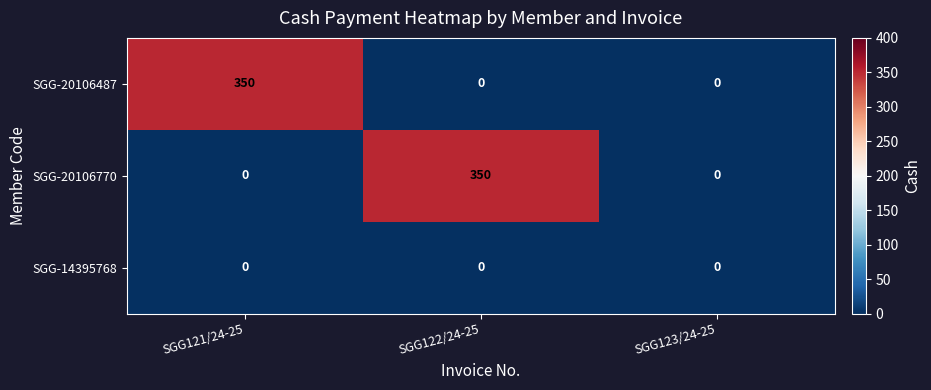

At which label does SGG-20106770 reach its peak?

SGG122/24-25